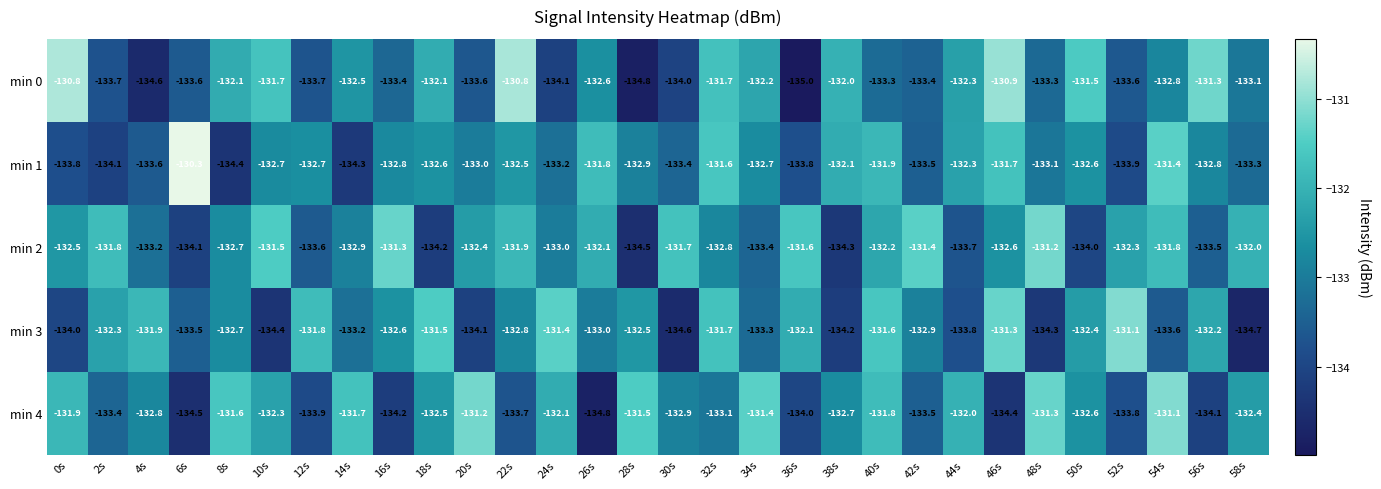

At 38s, list the series in order from largest to smallest.

min 0, min 1, min 4, min 3, min 2